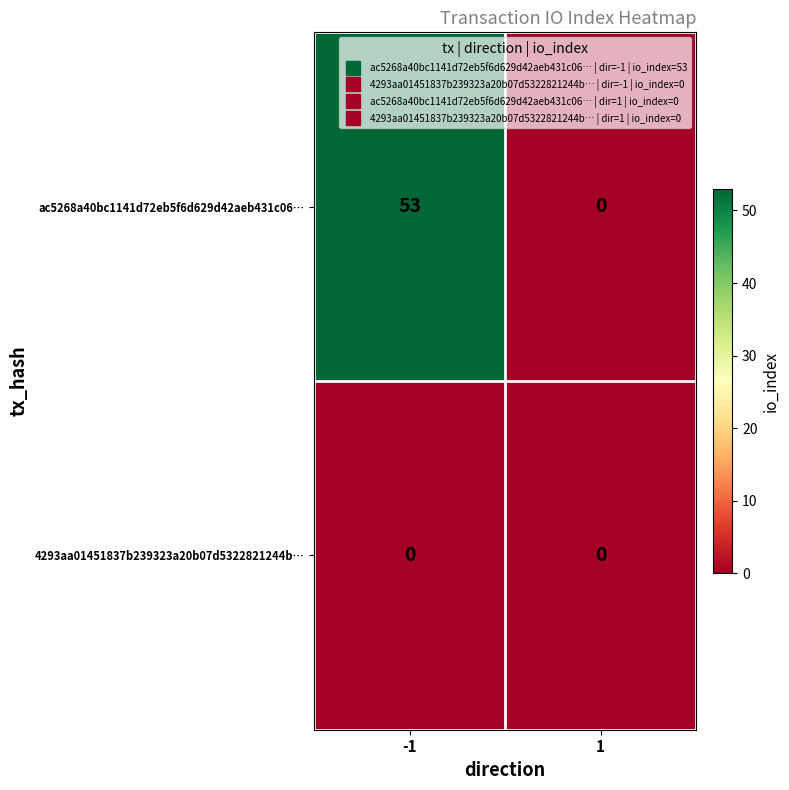

List the labels in order of ac5268a40bc1141d72eb5f6d629d42aeb431c06… value, smallest first.

1, -1